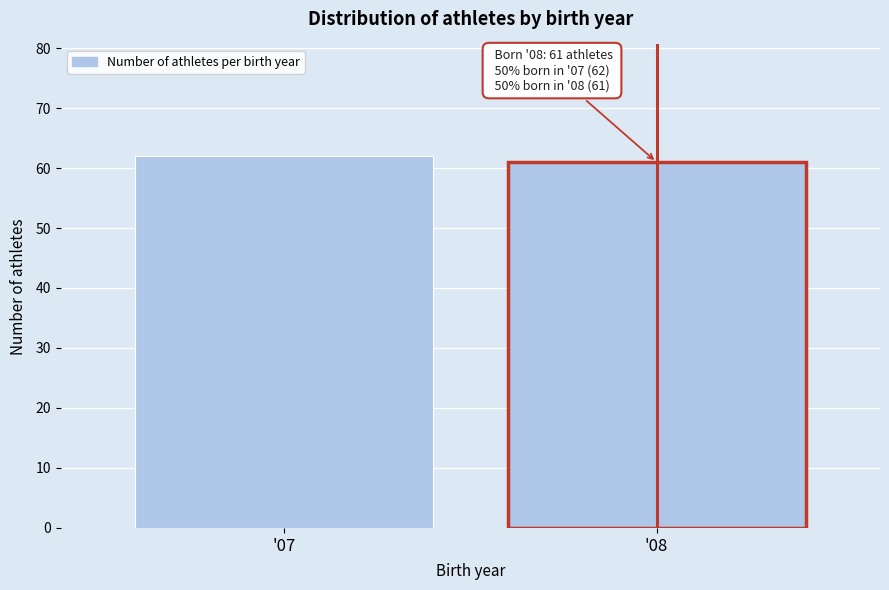

Reading right to left, transcribe all the data shown in this chart.

'08=61	'07=62